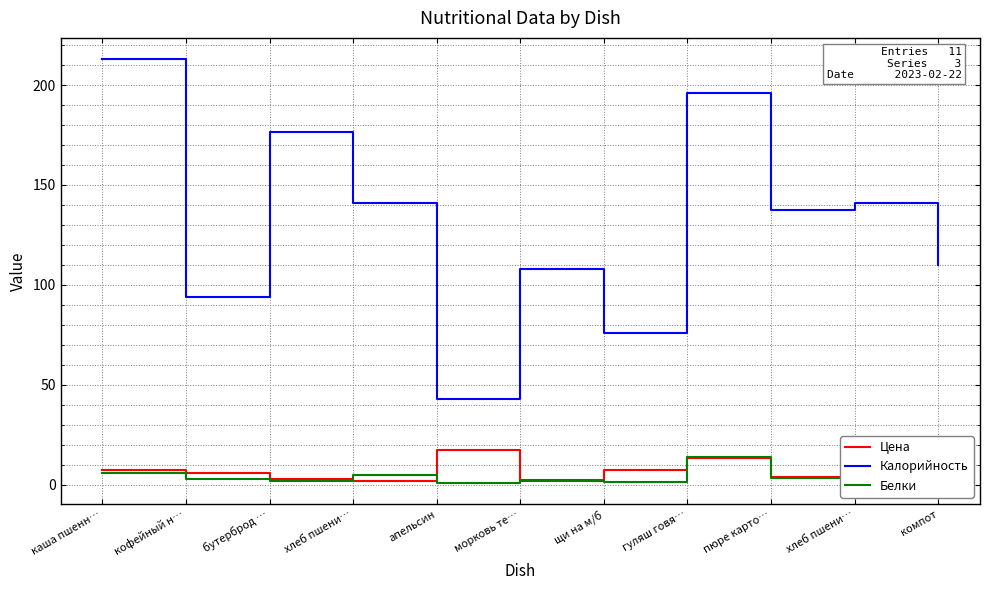

Where do Цена and Белки first cross each other?

бутерброд … and хлеб пшени…